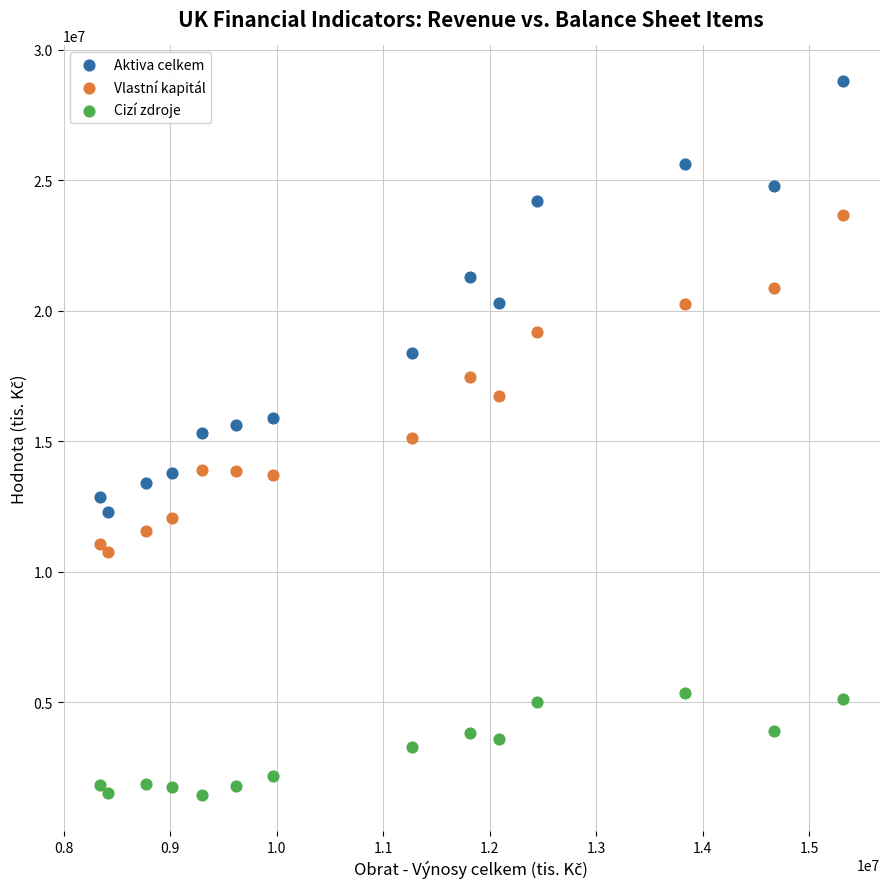

Which series contains the lowest Y value?

Cizí zdroje